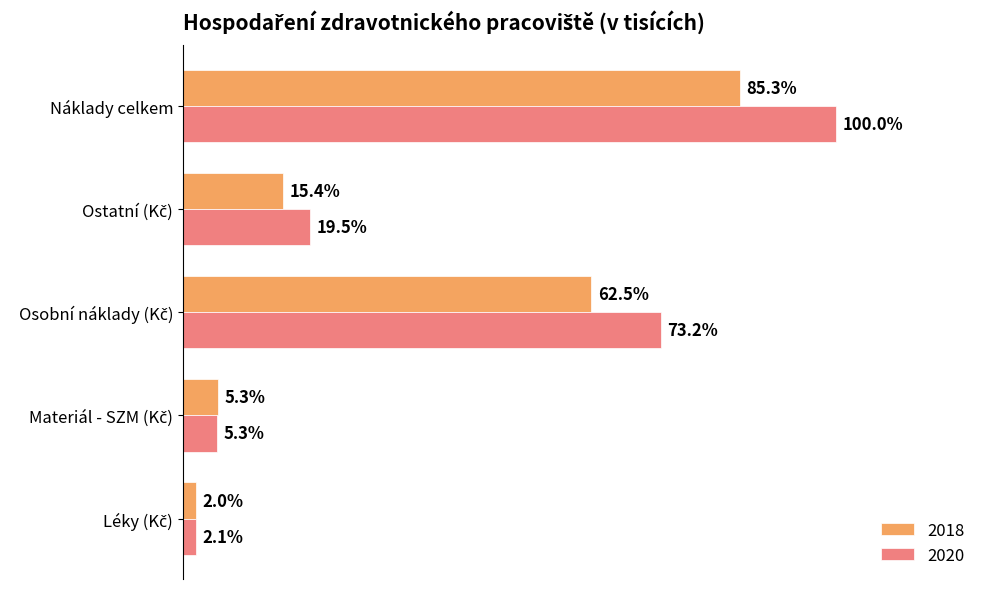

Reading right to left, what are all the values shown in this chart?

2018: Náklady celkem=36186.4	Ostatní (Kč)=6526.9	Osobní náklady (Kč)=26528.8	Materiál - SZM (Kč)=2264.3	Léky (Kč)=866.4
2020: Náklady celkem=42426.2	Ostatní (Kč)=8287.5	Osobní náklady (Kč)=31036.8	Materiál - SZM (Kč)=2228.4	Léky (Kč)=873.6